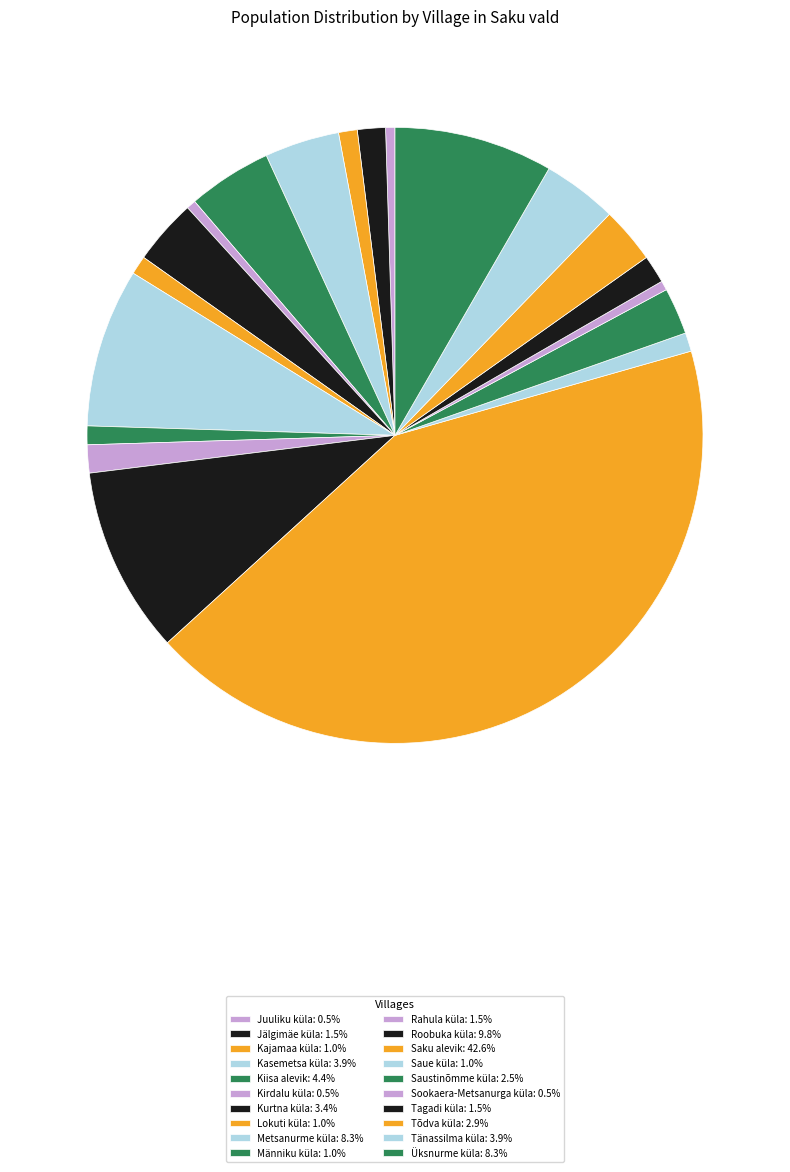

How many slices are in this pie chart?

20